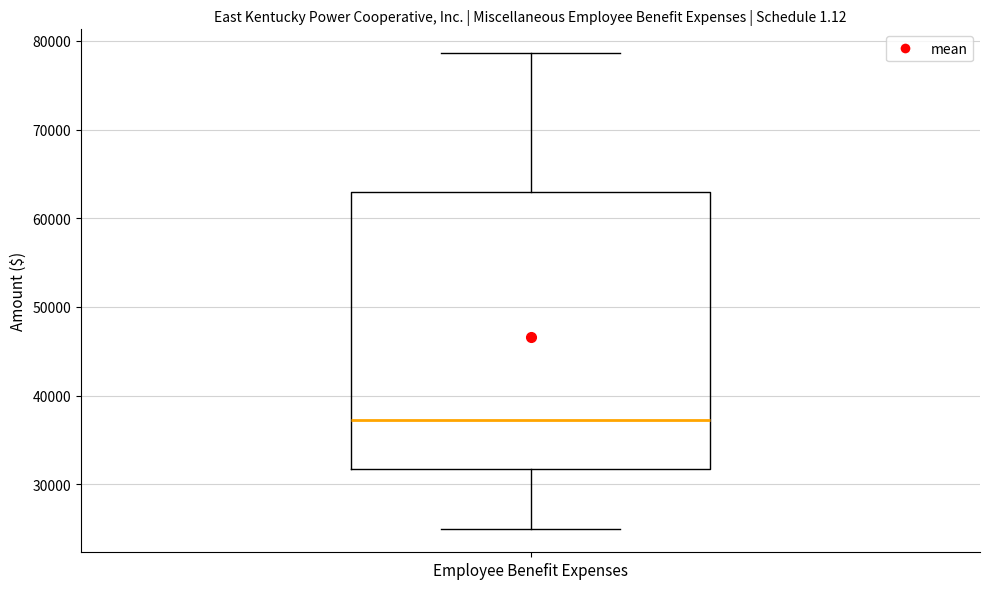

Transcribe this box plot: give where the median line is, the range the box spans, and where the two whiskers end, as read against the y-axis. The values are not printed on the chart, so give them approximately, as read against the axis.

median 37000, box 32000 to 63000, whiskers 25000 to 79000